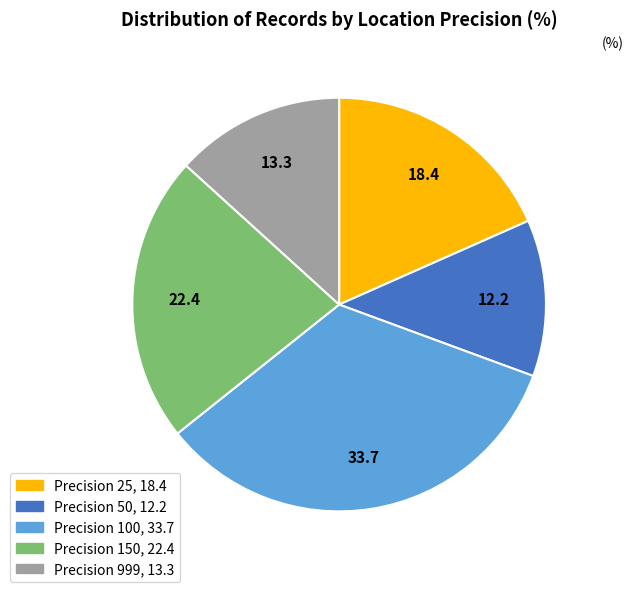

Is there any slice that represents more than half of the pie?

No